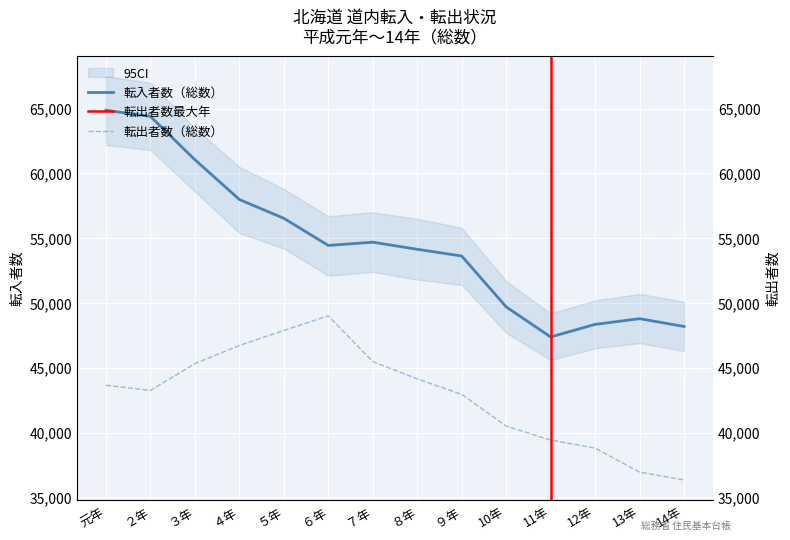

Is the value of 転出者数（総数） at 14年 greater than the value of 転入者数（総数） at 12年?

No